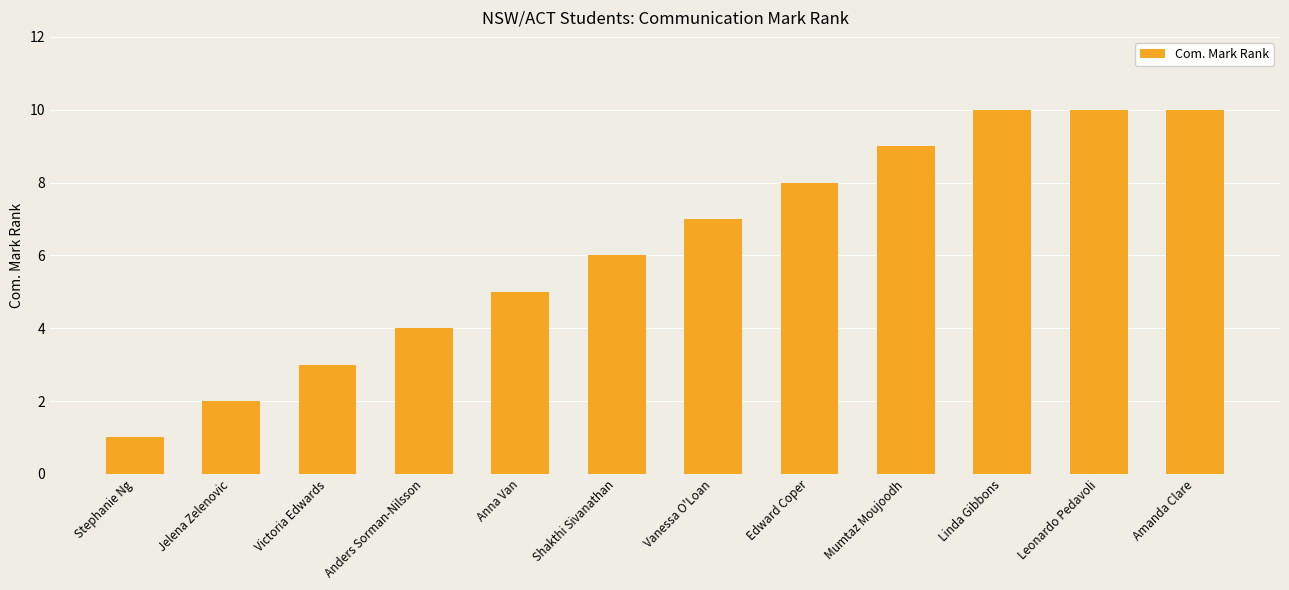

Is it true that the value at Anna Van is 9?

False